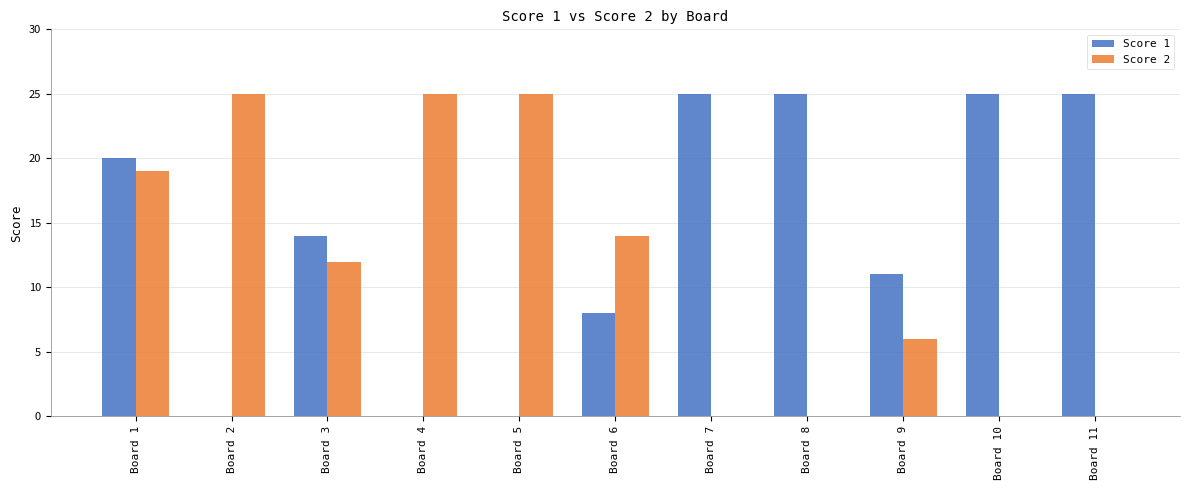

What is the total value across all series at Board 6?

22